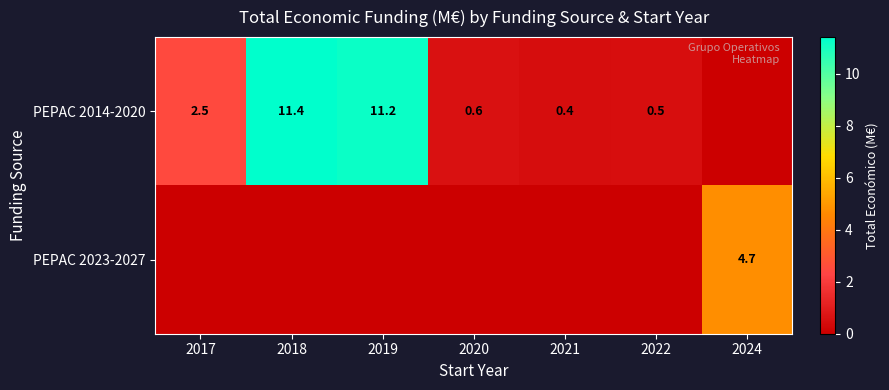

Between 2019 and 2017, which is larger?

2019